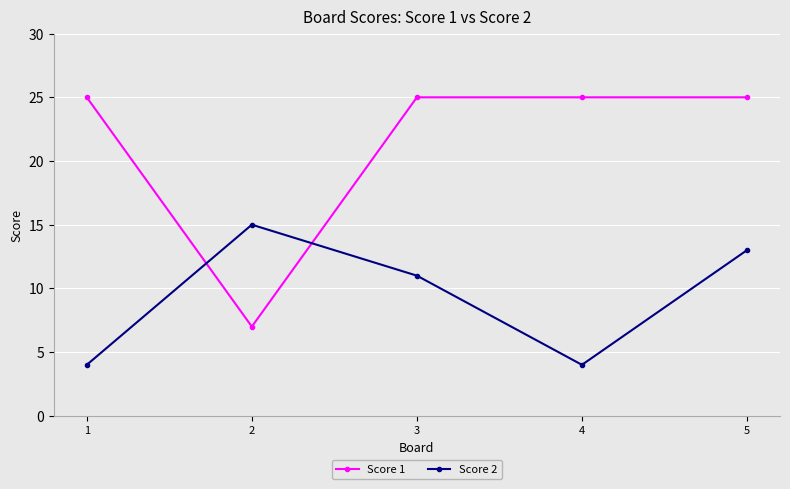

What is the value of the Score 1 point at the 5th from the left?

25